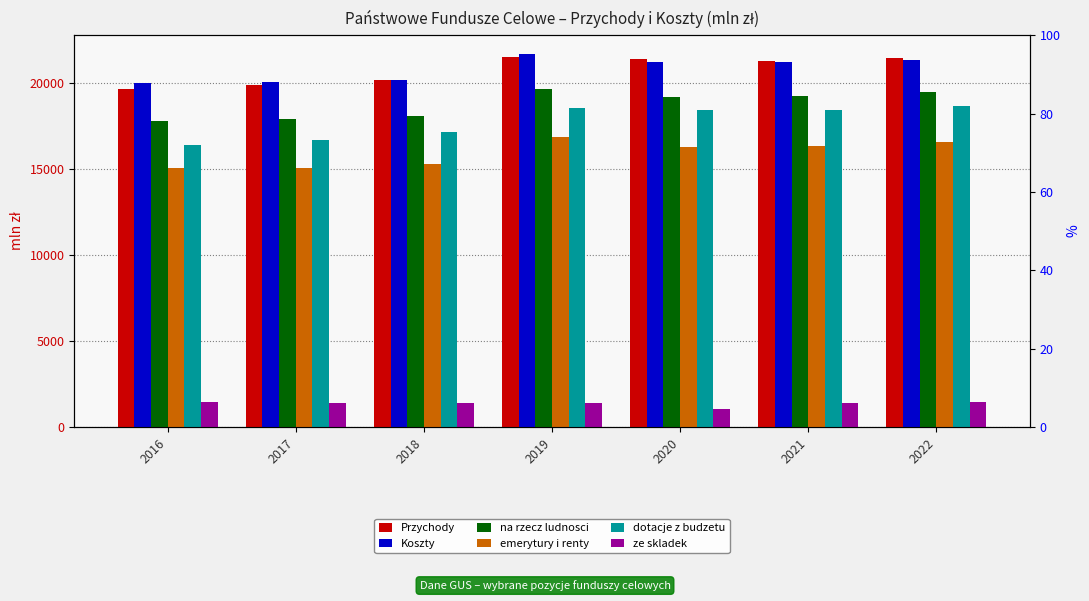

How many groups of bars are there?

7